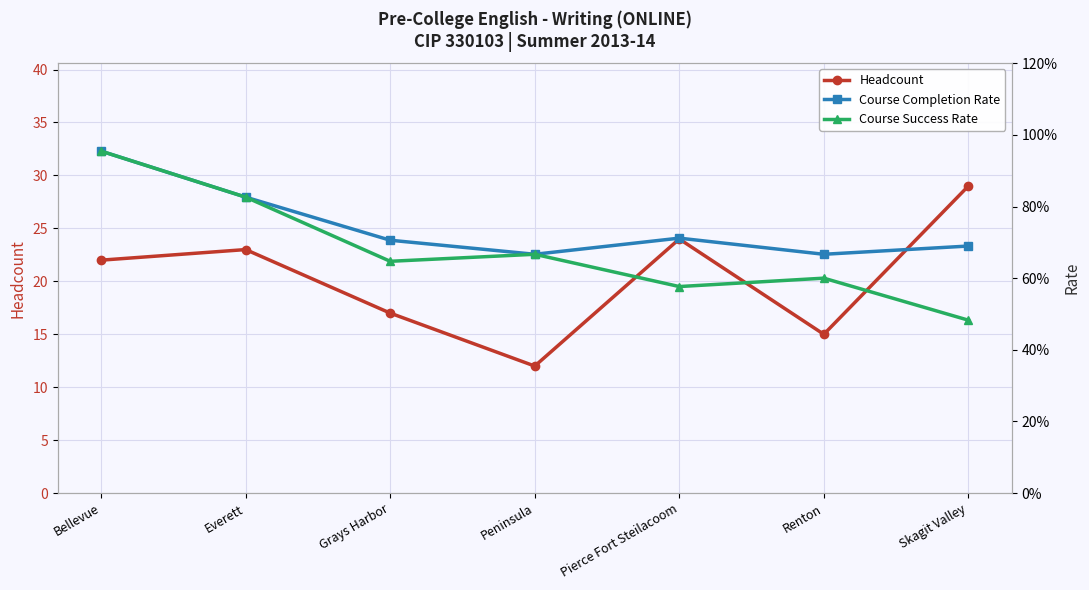

Which label corresponds to the smallest value in the chart?

Skagit Valley